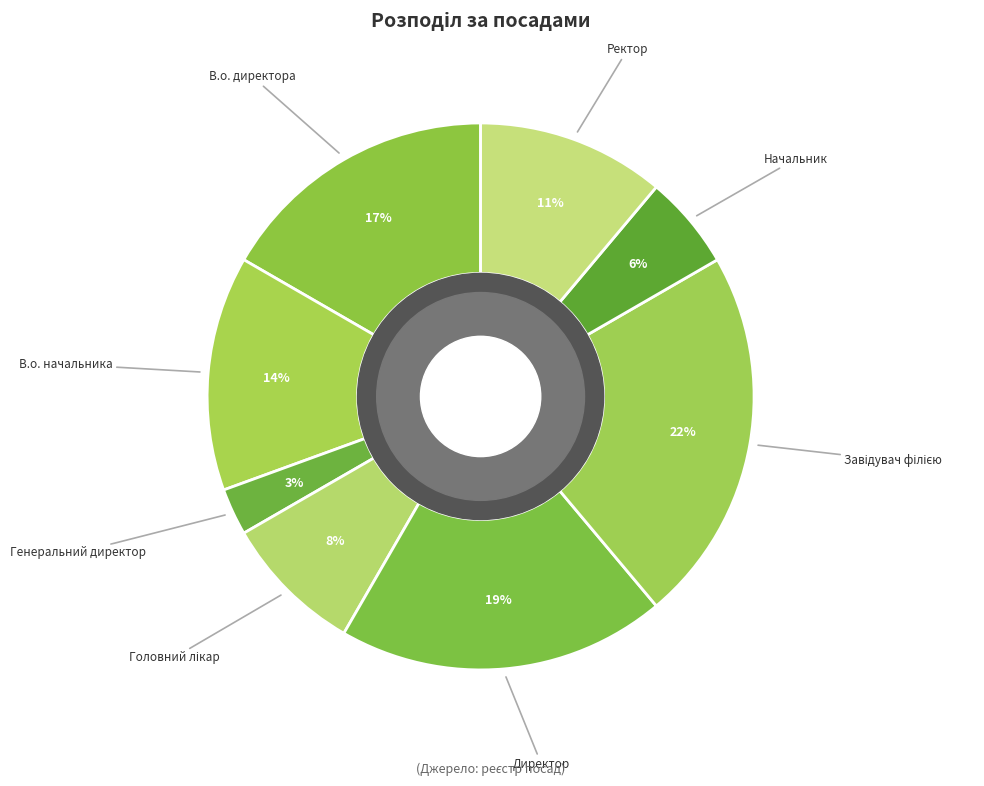

To the nearest percent, what portion does Генеральний директор represent?

3%